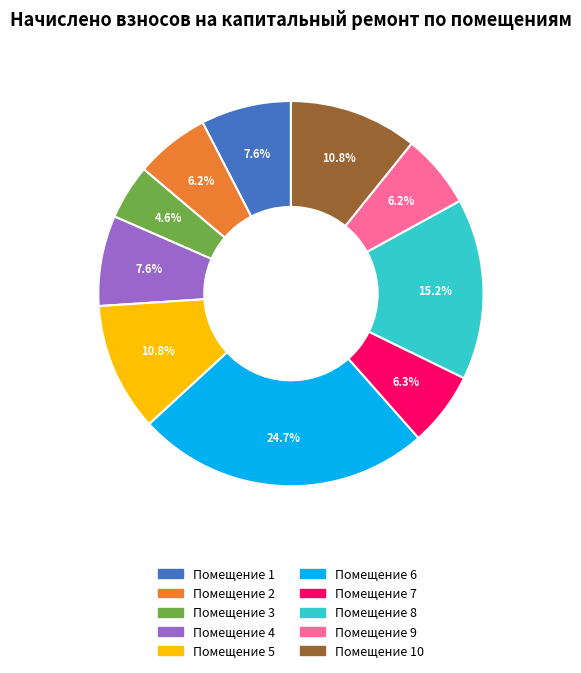

Is there any slice that represents more than half of the pie?

No